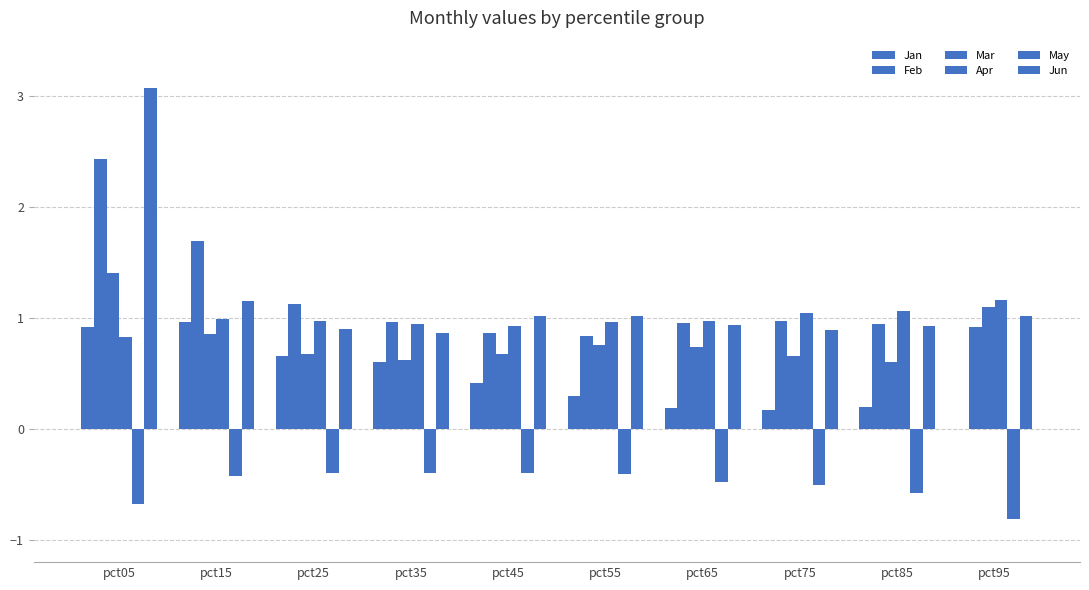

What is the lowest value of the May series?

-0.8